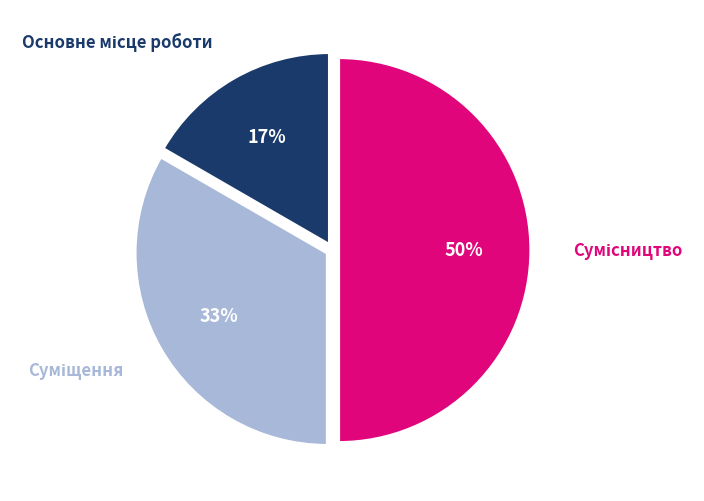

How many segments does this pie chart have?

3